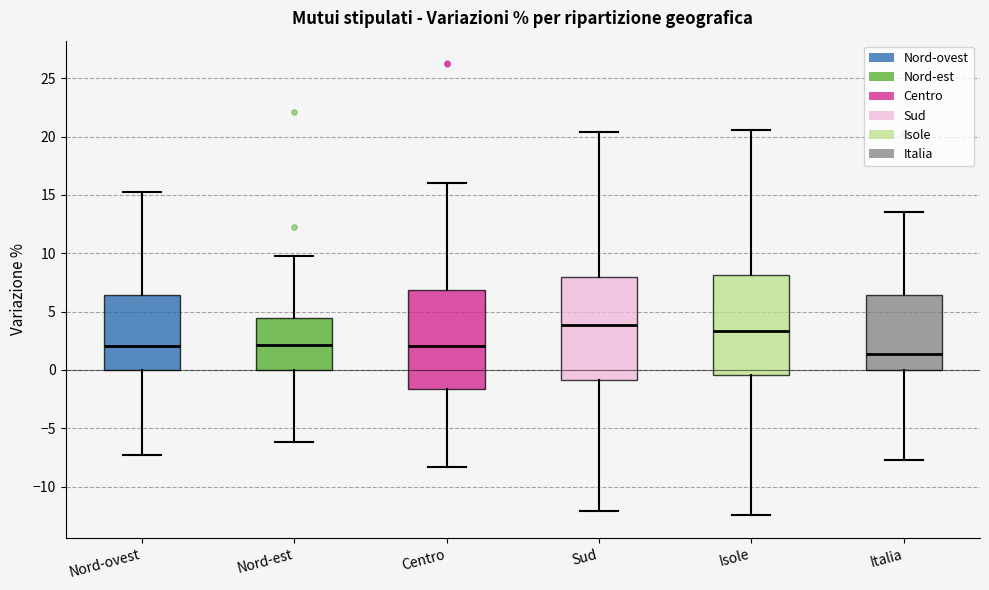

Where does the lower whisker of the box for Isole end on the y-axis? The values are not printed on the chart, so give them approximately, as read against the axis.

-12.5